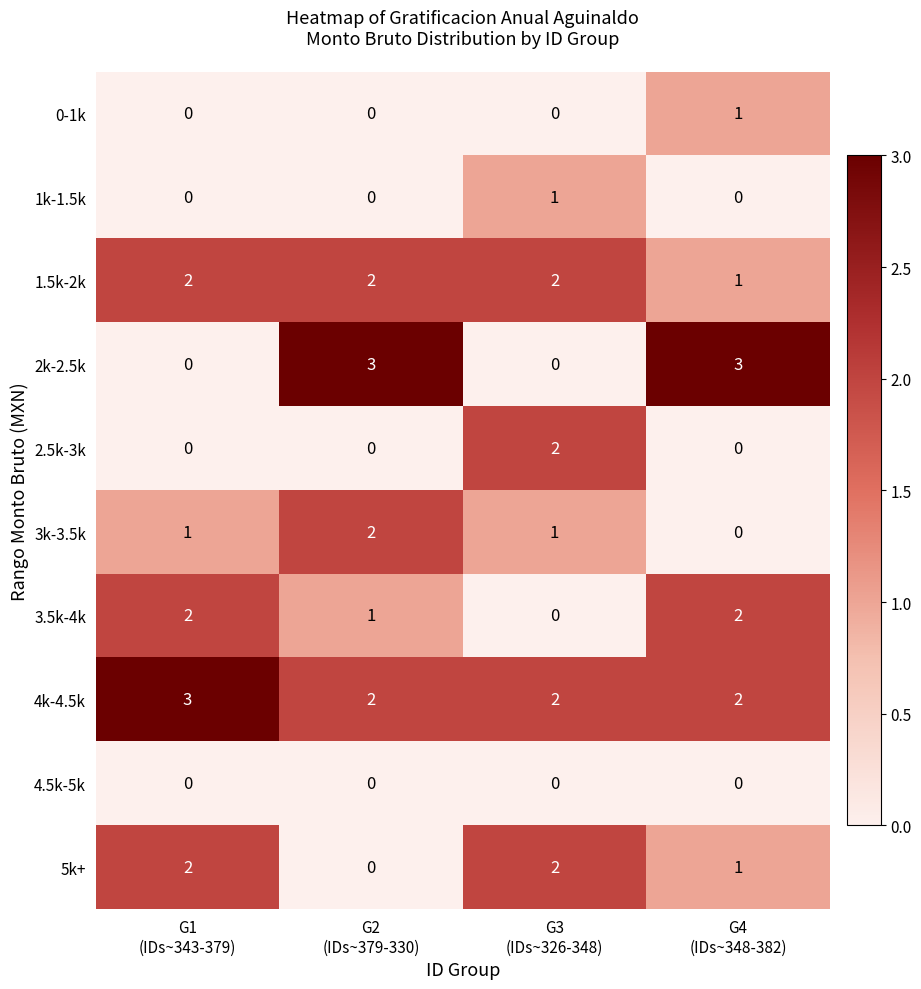

Which series has the largest range (max minus min)?

2k-2.5k